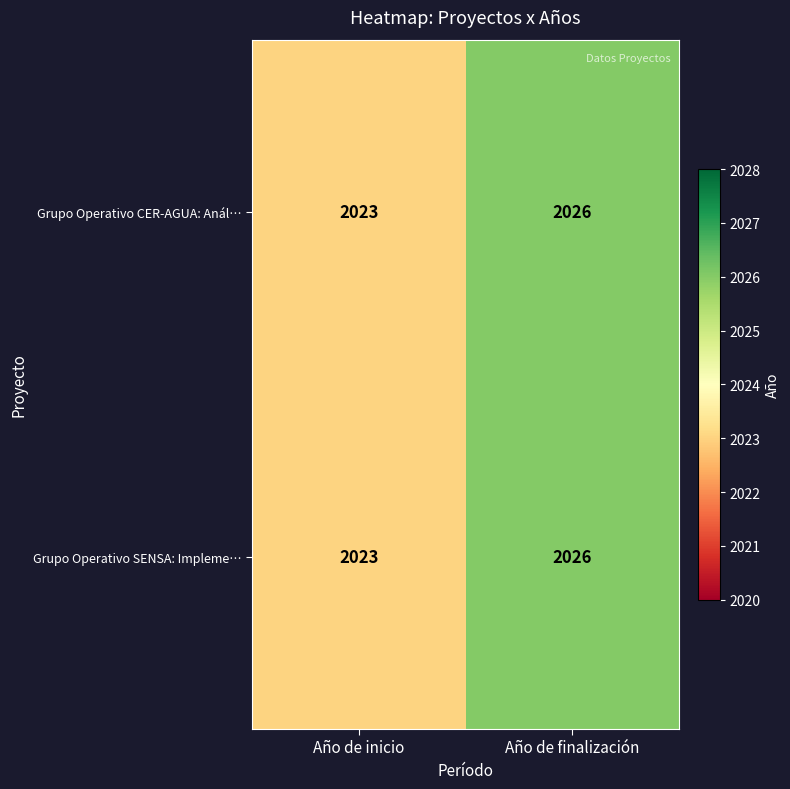

True or false: Grupo Operativo CER-AGUA: Anál… has a value of 691 at Año de finalización.

False